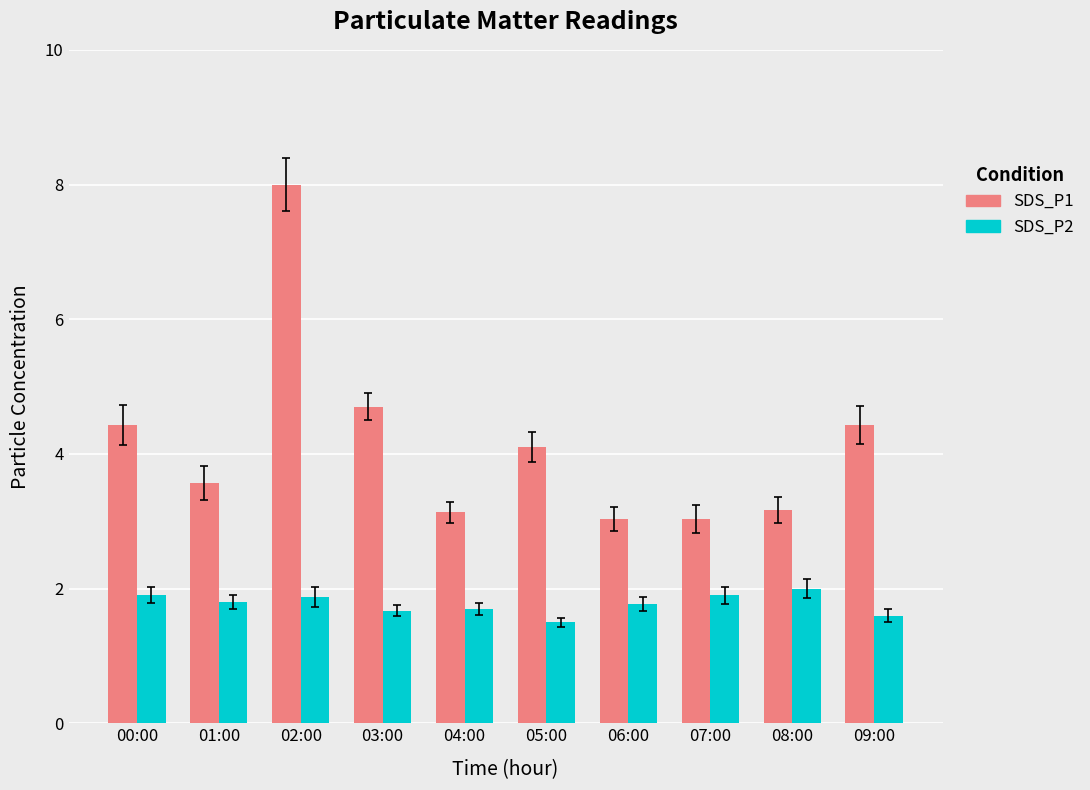

How many categories are shown in the chart?

10